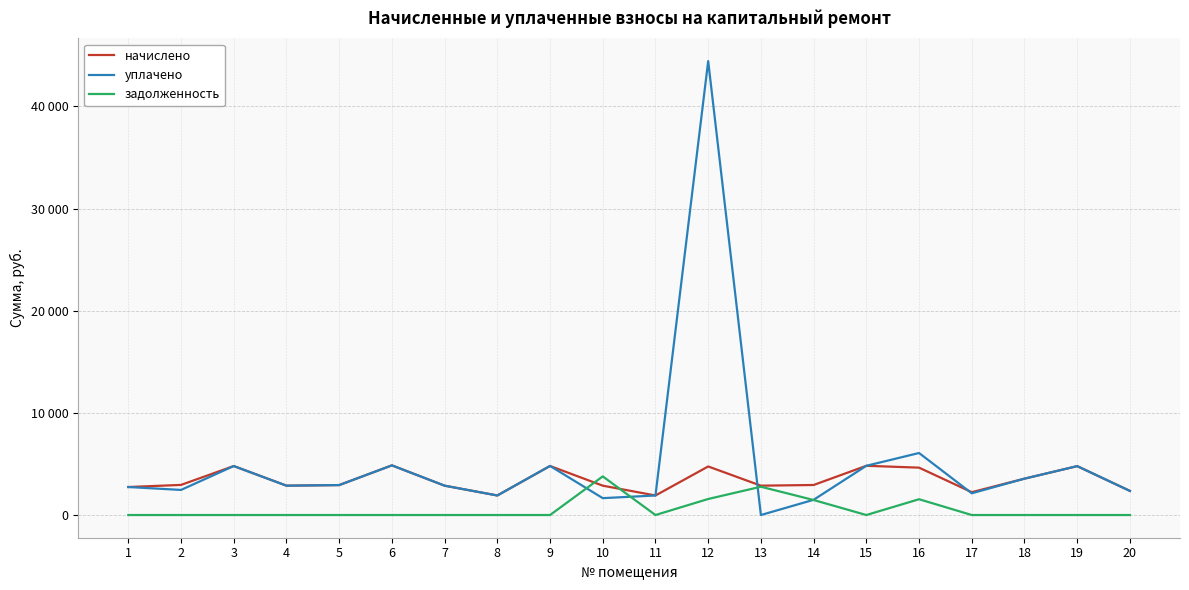

Does the chart have visible grid lines?

Yes